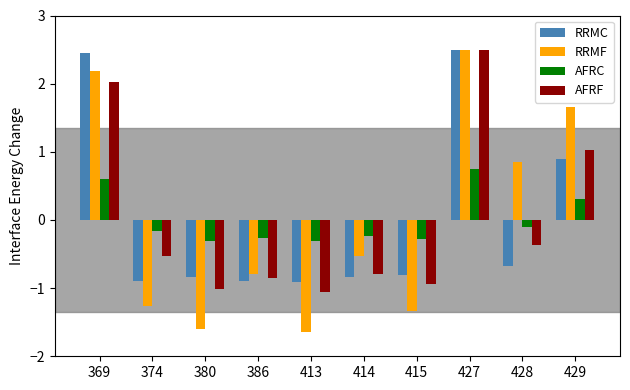

Which series has the widest spread of values?

RRMF